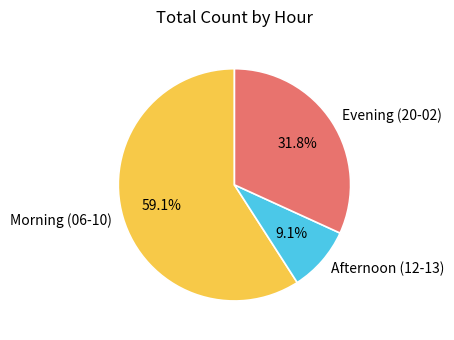

Approximately how many times larger is the value at Morning (06-10) compared to Afternoon (12-13)?

6.5